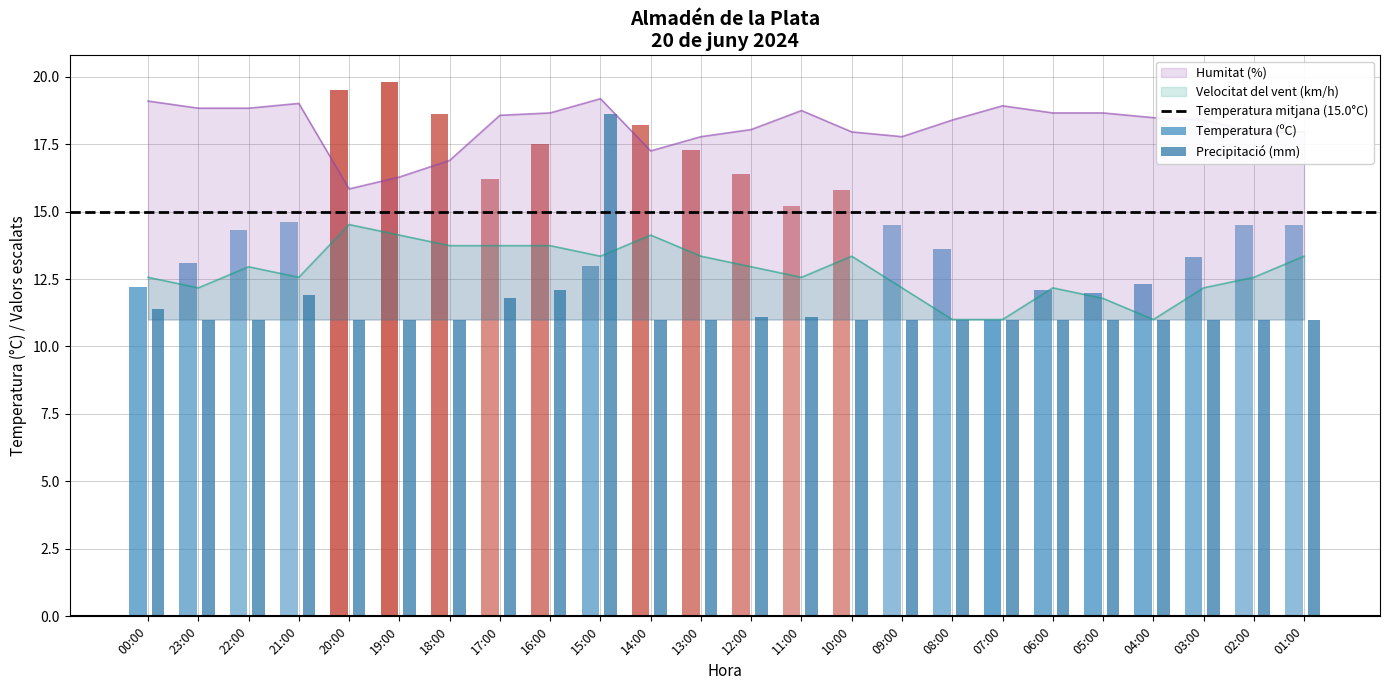

Is it true that Velocitat del vent (km/h) equals 6.7 at 11:00?

False